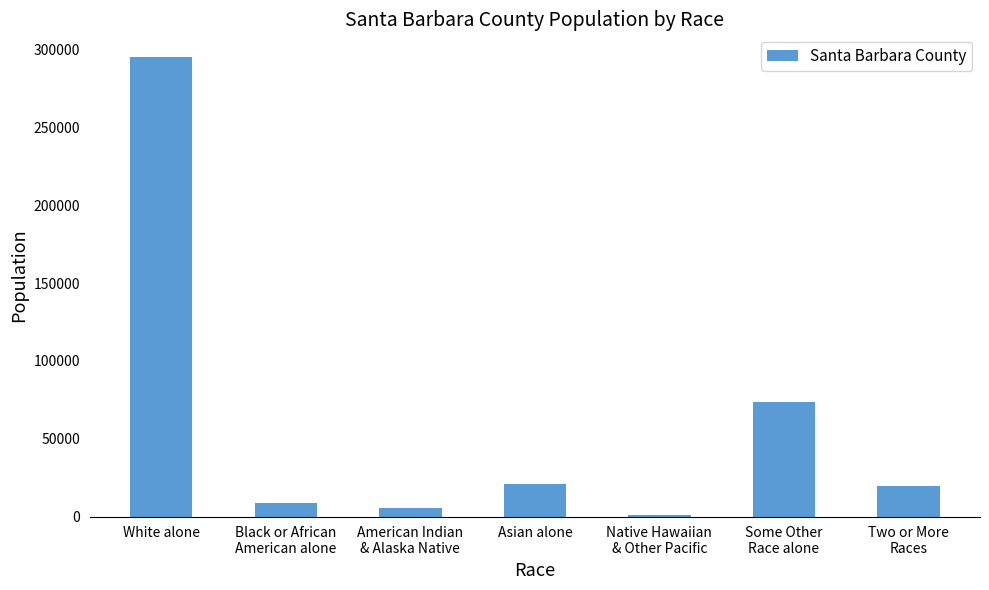

Which category has the highest value across all series?

White alone